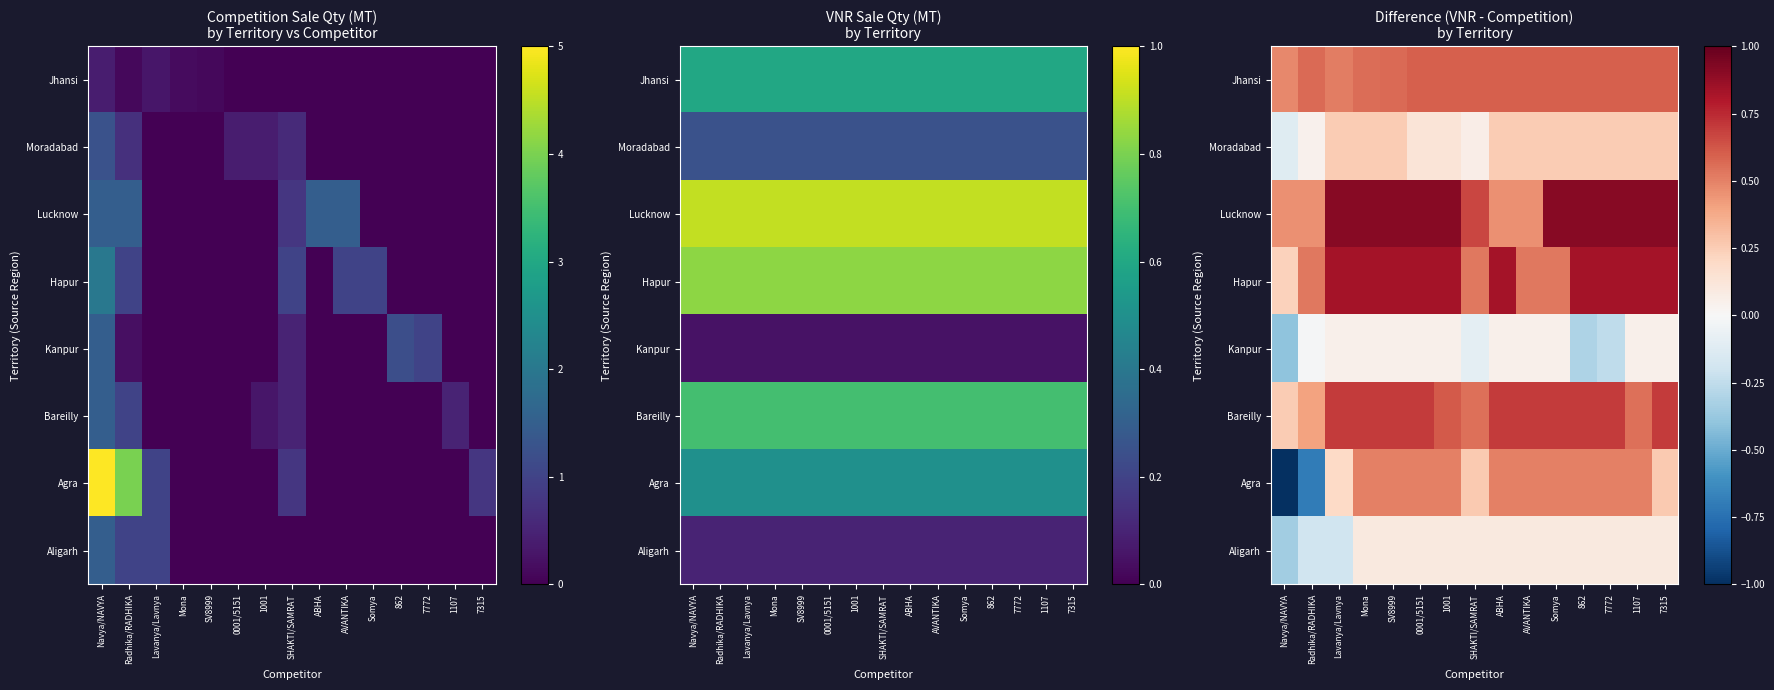

Where is Hapur nearest to the value 0?

Navya/NAVYA